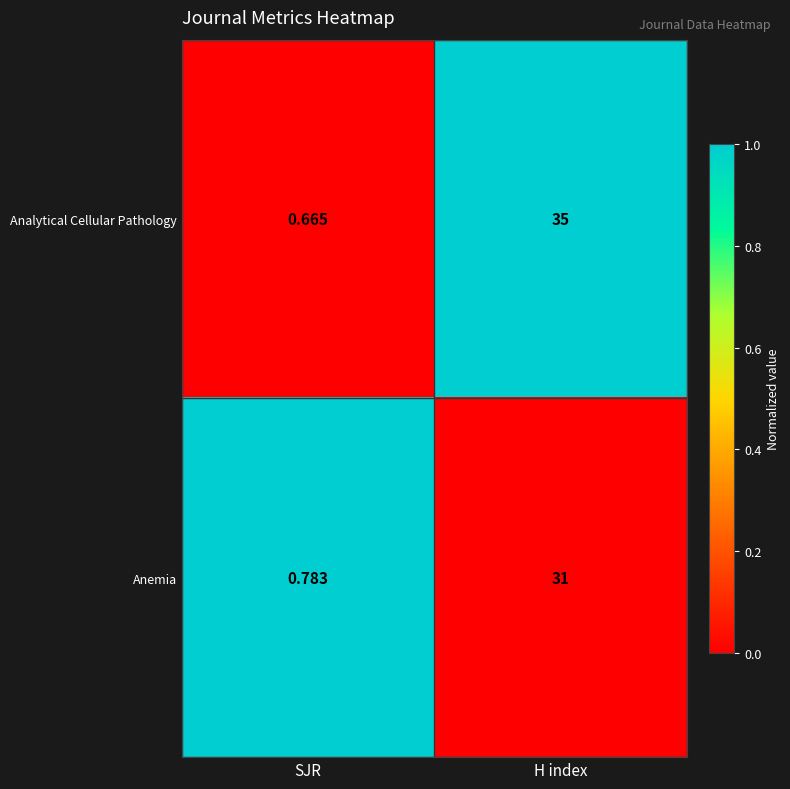

At which category does the chart reach its minimum across all series?

SJR